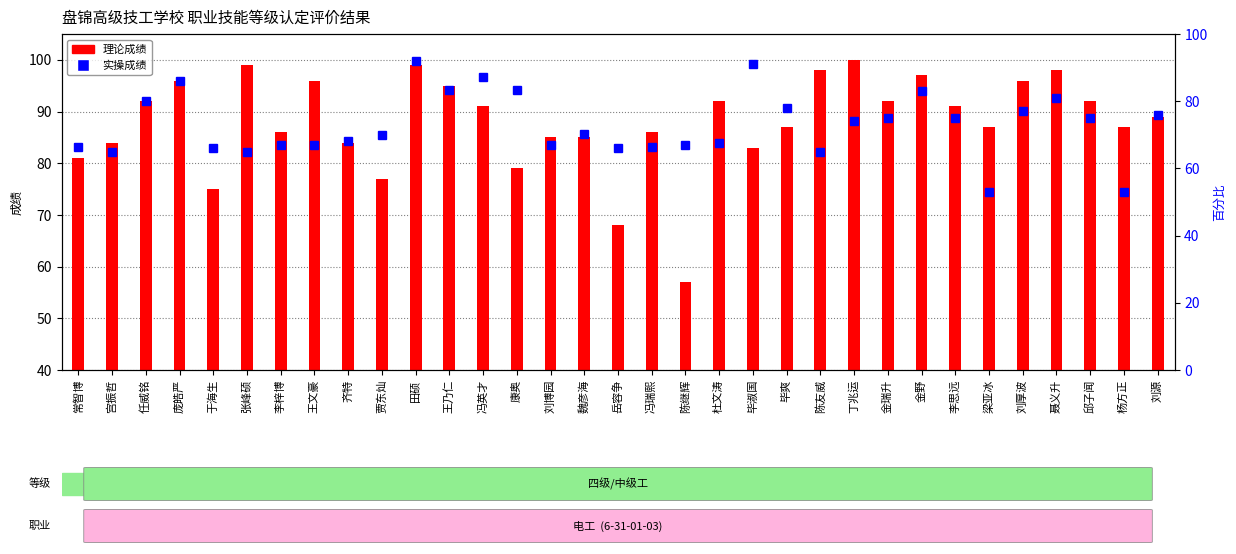

How many data points in 理论成绩 are less than 89?

16